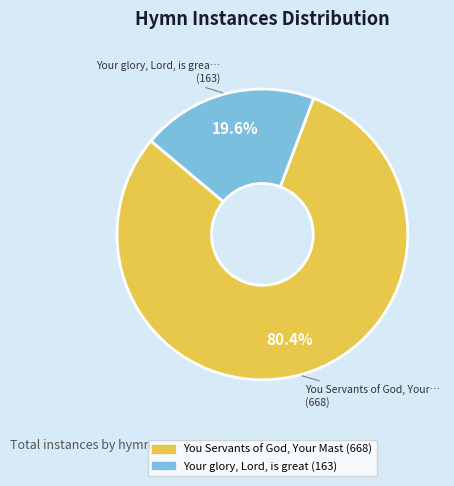

Is there a majority slice in this chart?

Yes